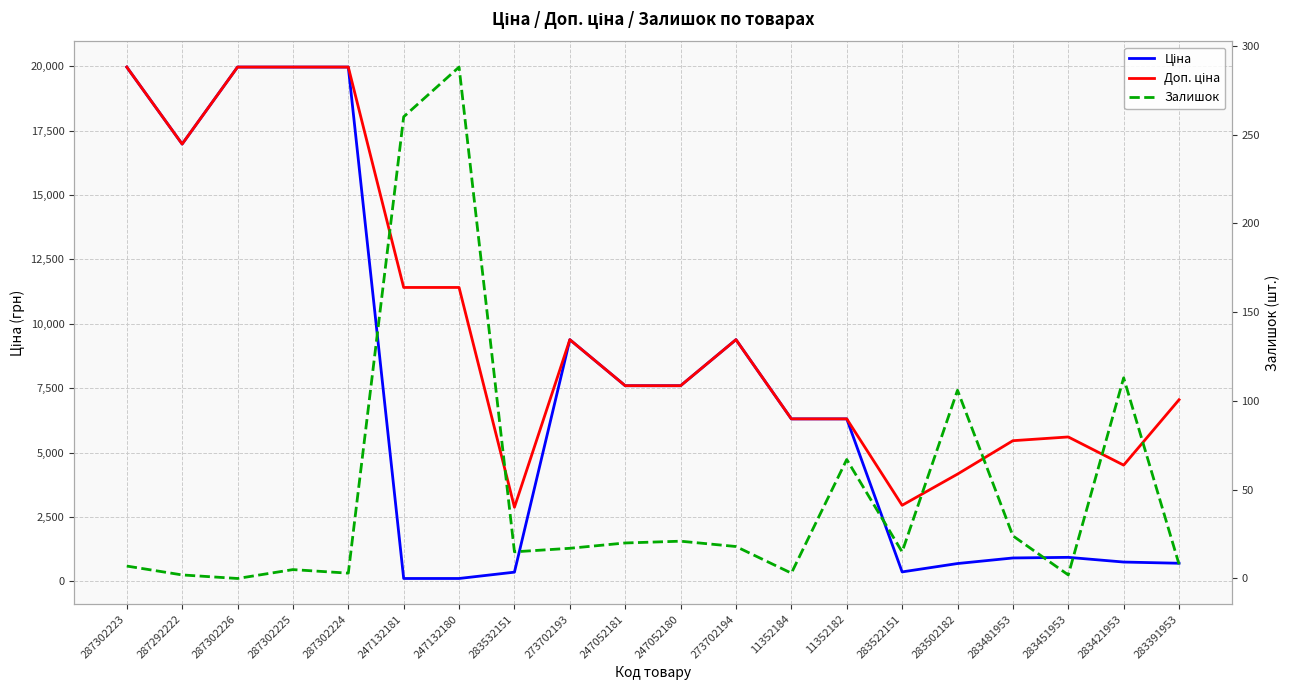

How many interior local peaks does the Залишок series have?

6